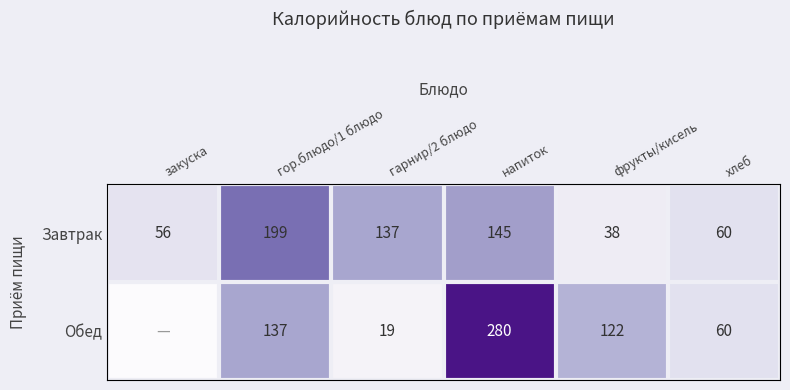

True or false: Завтрак has a value of 67 at гарнир/2 блюдо.

False